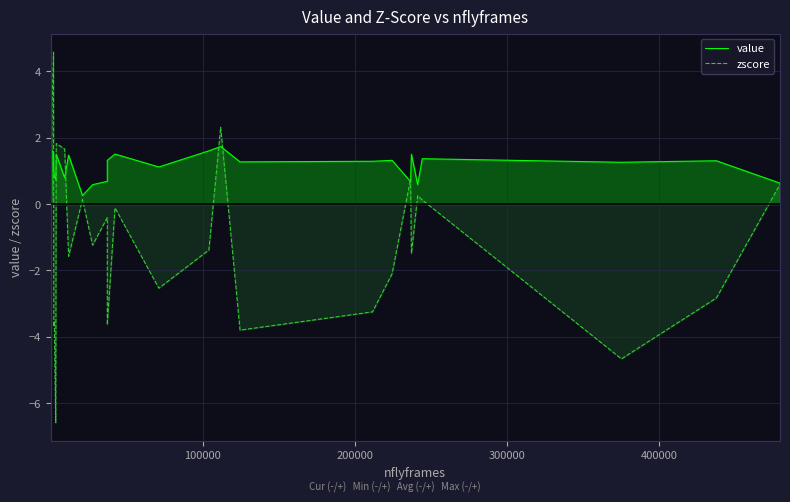

Which series has the largest total across all categories?

value